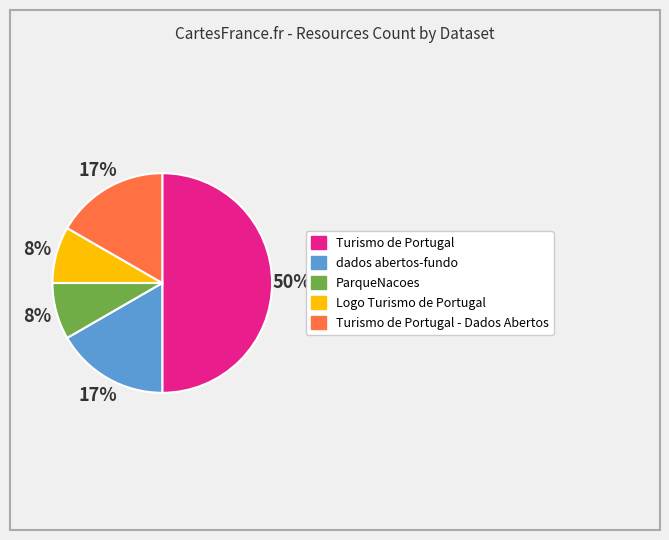

To the nearest percent, what is the difference between the largest and smallest slice percentages?

42%